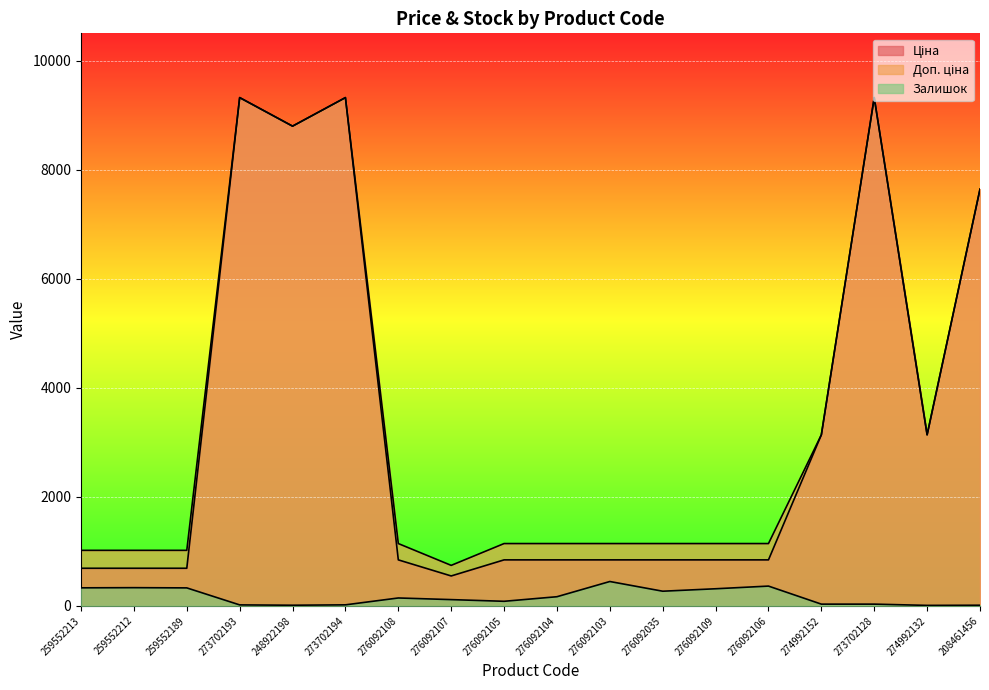

True or false: Ціна and Залишок cross at least once.

False